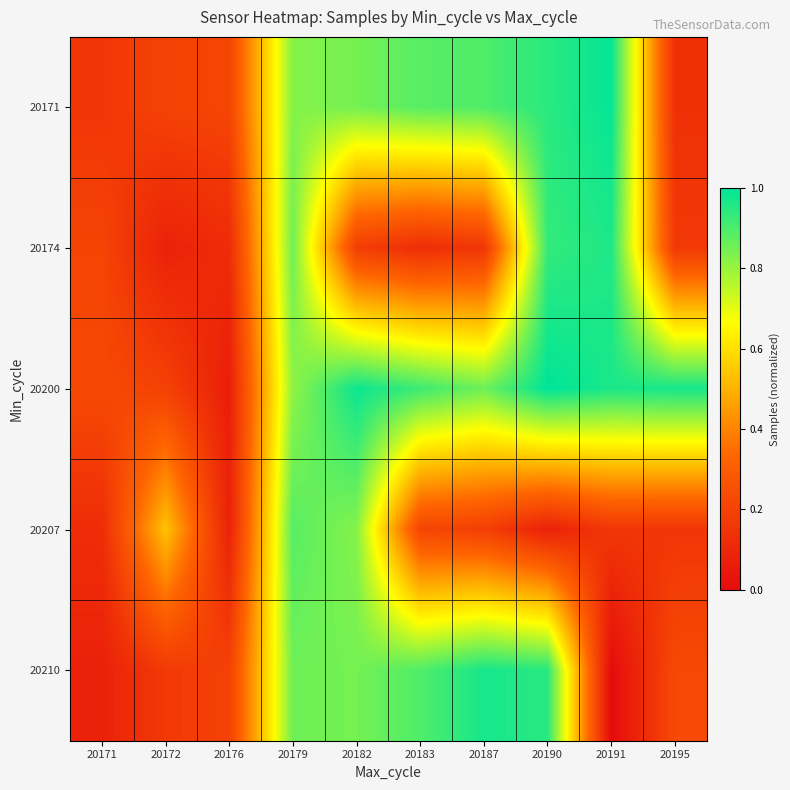

Which series has the largest range (max minus min)?

20210